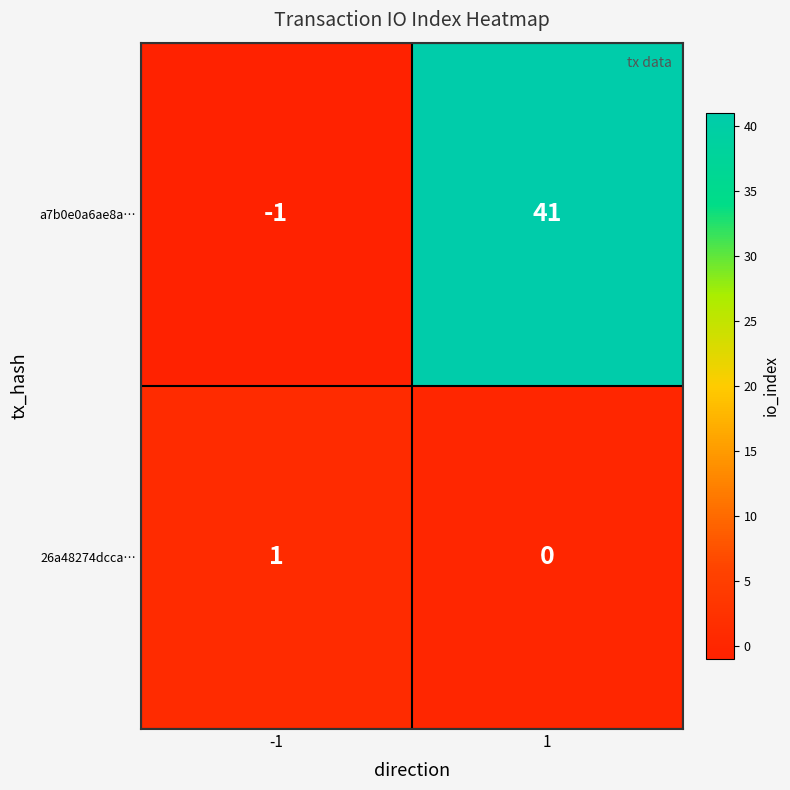

How many data points does each series have?

2